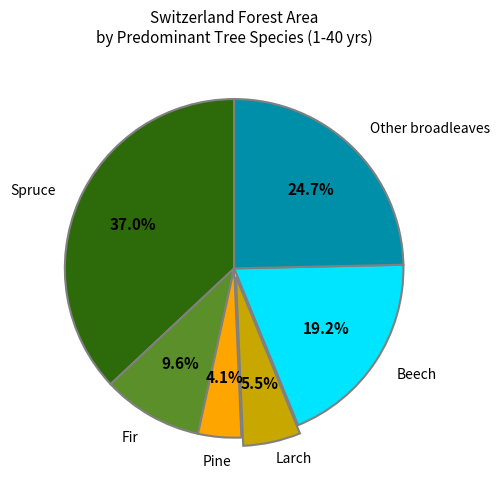

Count the number of slices in the pie.

6